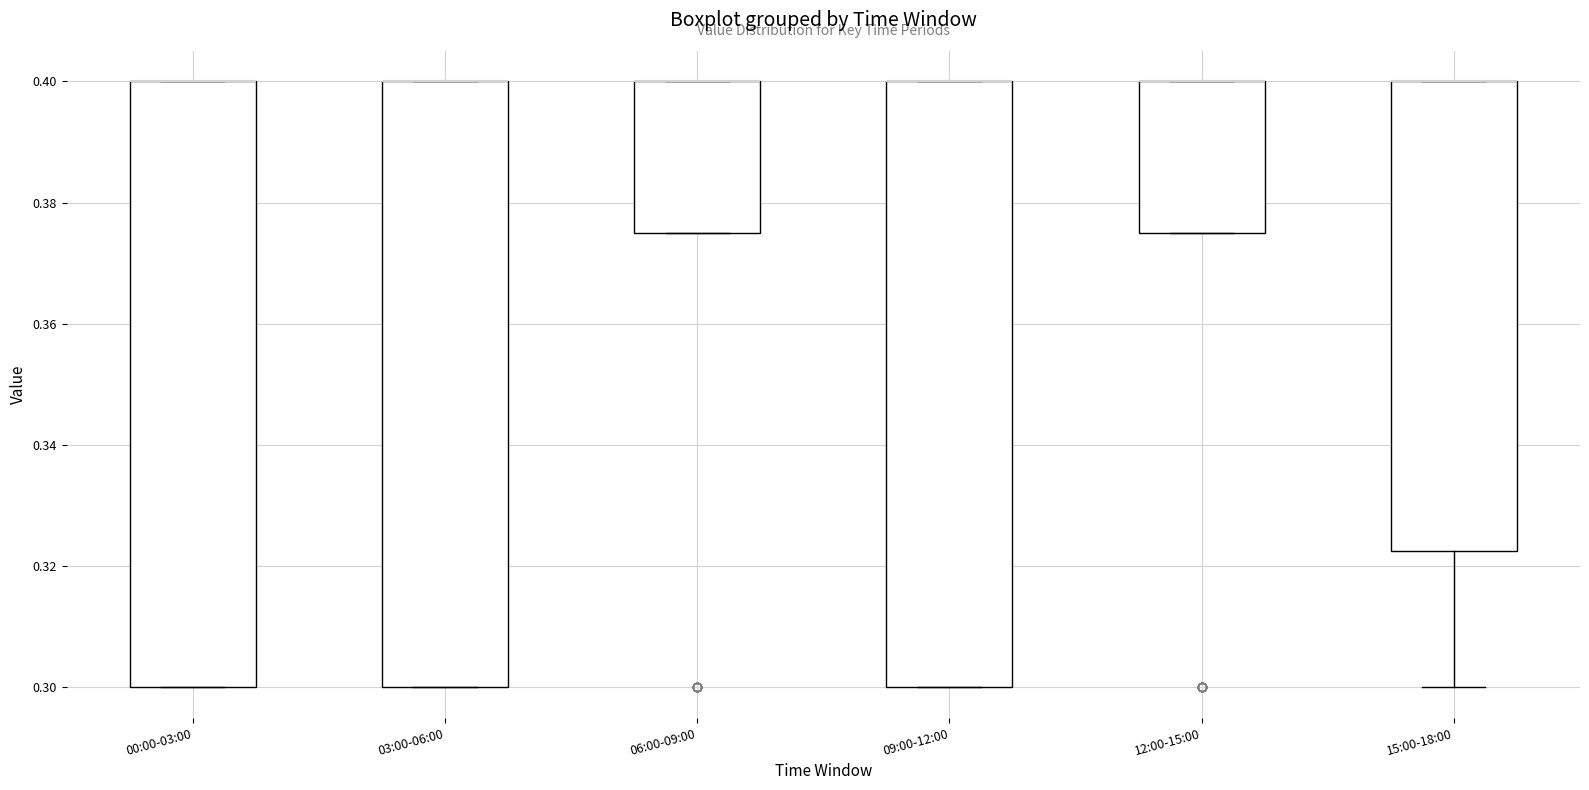

Reading left to right, read every box against the y-axis: the position of its median line, the range the box covers, and the ends of its whiskers. The values are not printed on the chart, so give them approximately, as read against the axis.

00:00-03:00: median 0.400 (drawn on the box's upper edge), box 0.300 to 0.400, whiskers 0.300 to 0.400
03:00-06:00: median 0.400 (drawn on the box's upper edge), box 0.300 to 0.400, whiskers 0.300 to 0.400
06:00-09:00: median 0.400 (drawn on the box's upper edge), box 0.376 to 0.400, whiskers 0.376 to 0.400
09:00-12:00: median 0.400 (drawn on the box's upper edge), box 0.300 to 0.400, whiskers 0.300 to 0.400
12:00-15:00: median 0.400 (drawn on the box's upper edge), box 0.376 to 0.400, whiskers 0.376 to 0.400
15:00-18:00: median 0.400 (drawn on the box's upper edge), box 0.322 to 0.400, whiskers 0.300 to 0.400